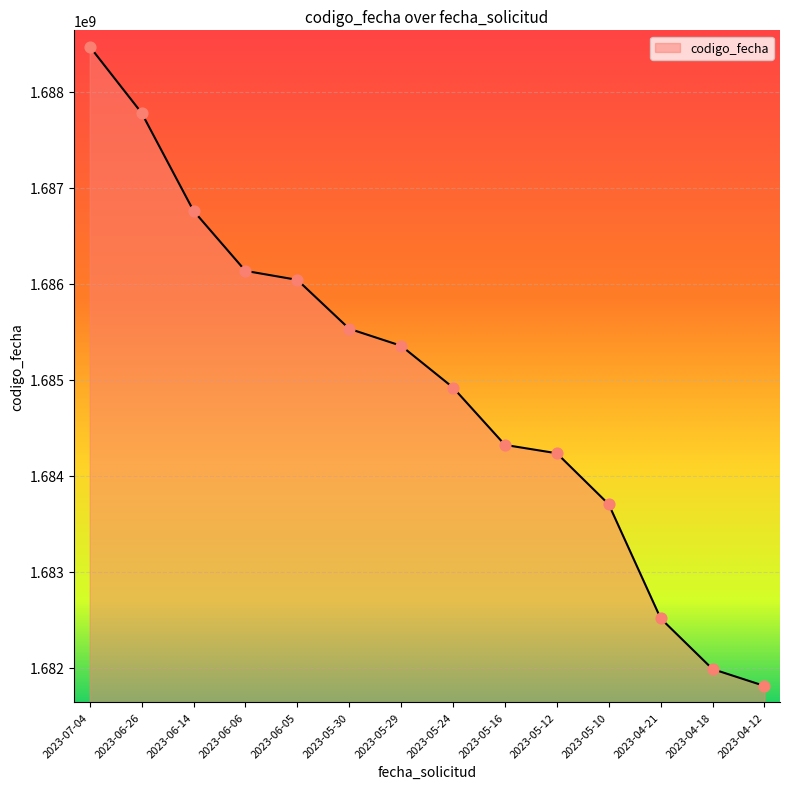

Approximately how many times larger is the value at 2023-07-04 compared to 2023-04-21?

1.0